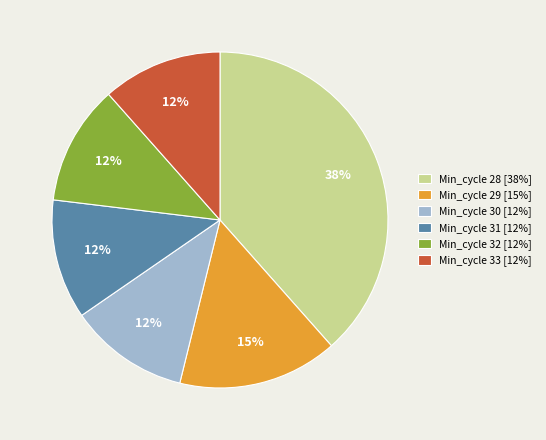

To the nearest percent, what percentage of the pie is Min_cycle 28 [38%]?

38%